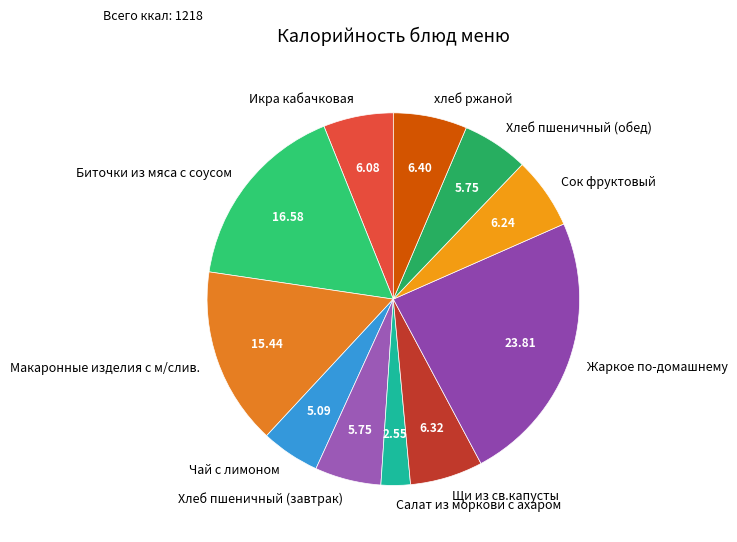

Is there any slice that represents more than half of the pie?

No